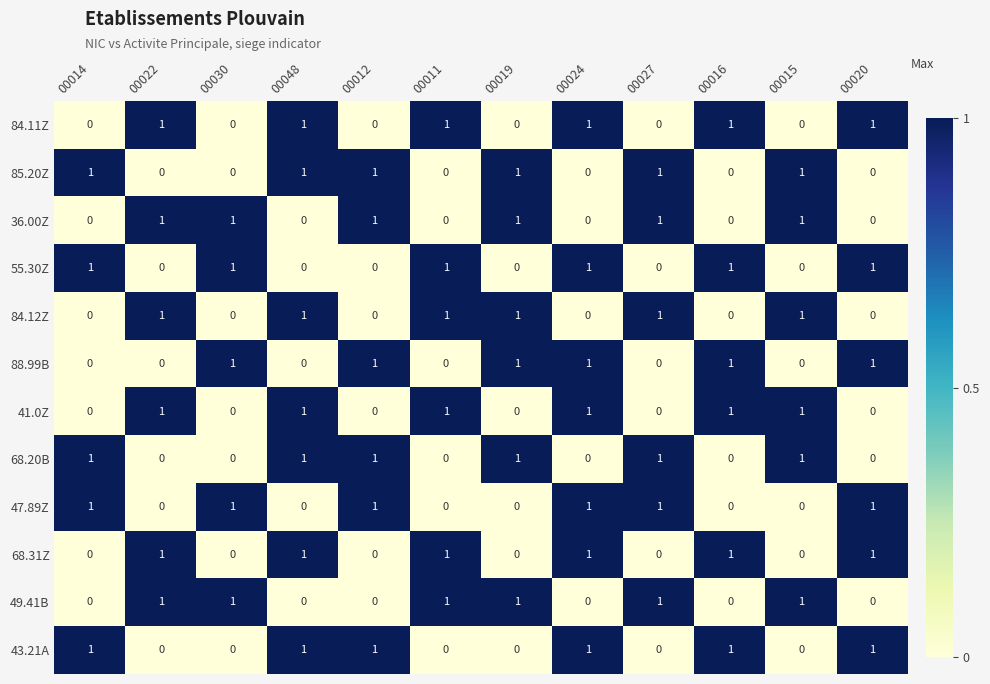

Count the 84.12Z values in the range 0 to 1.

12